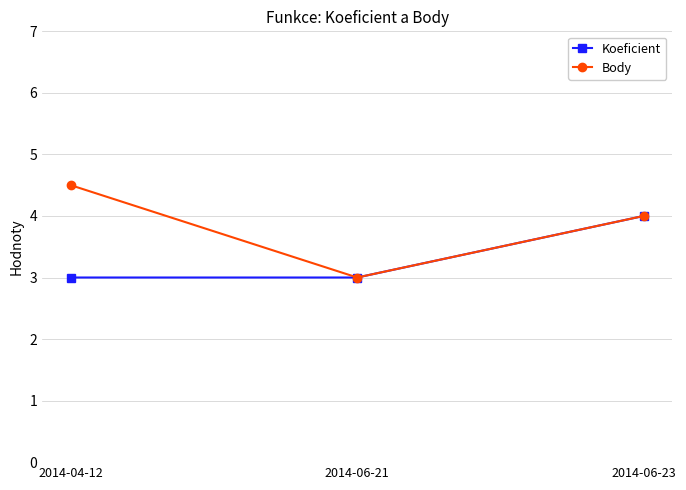

What is the difference between the Body values at 2014-04-12 and 2014-06-23?

0.5